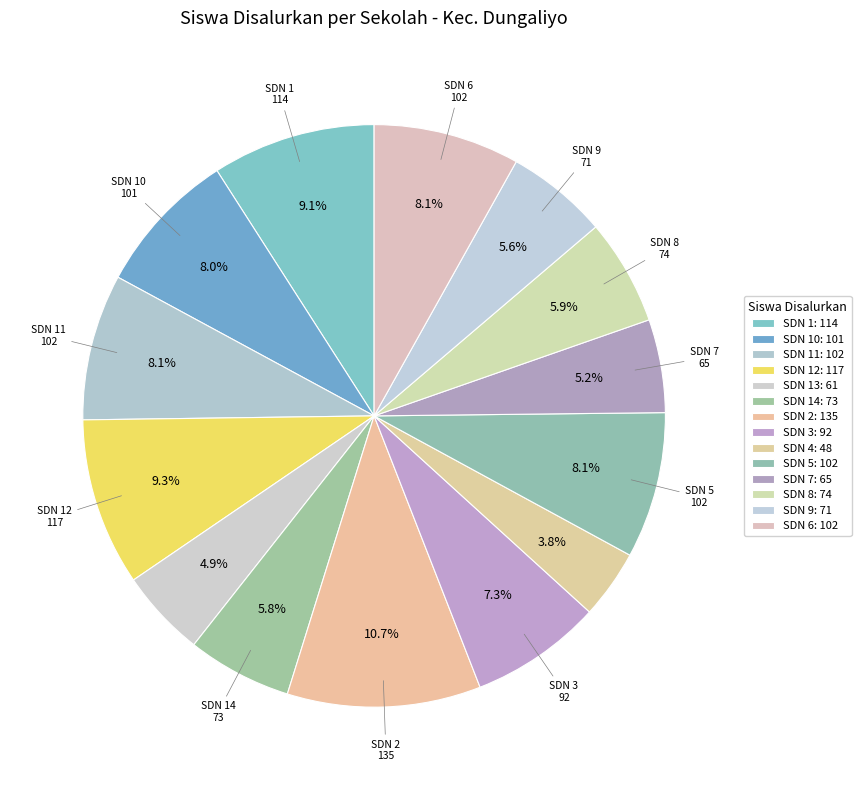

To the nearest percent, what is the average slice percentage?

7%